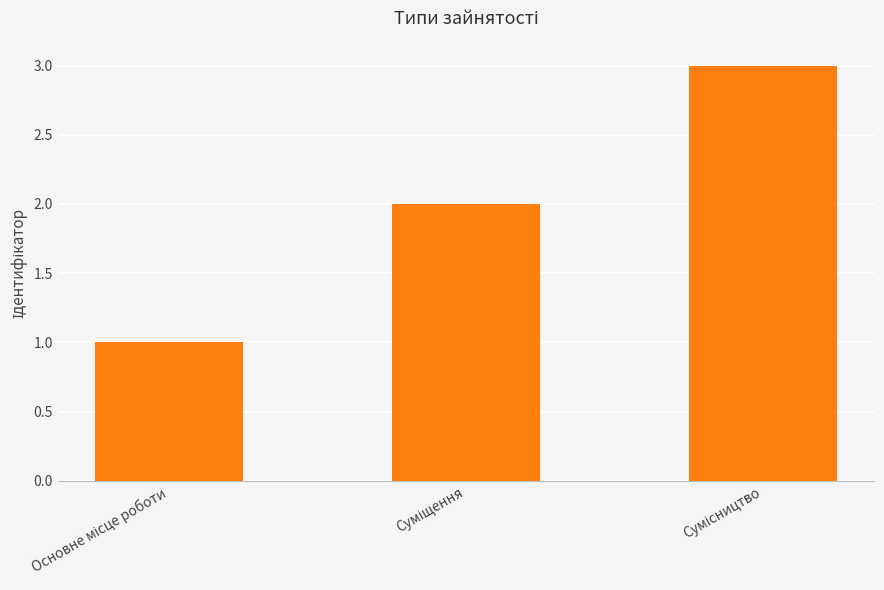

Count the number of data series in this chart.

1